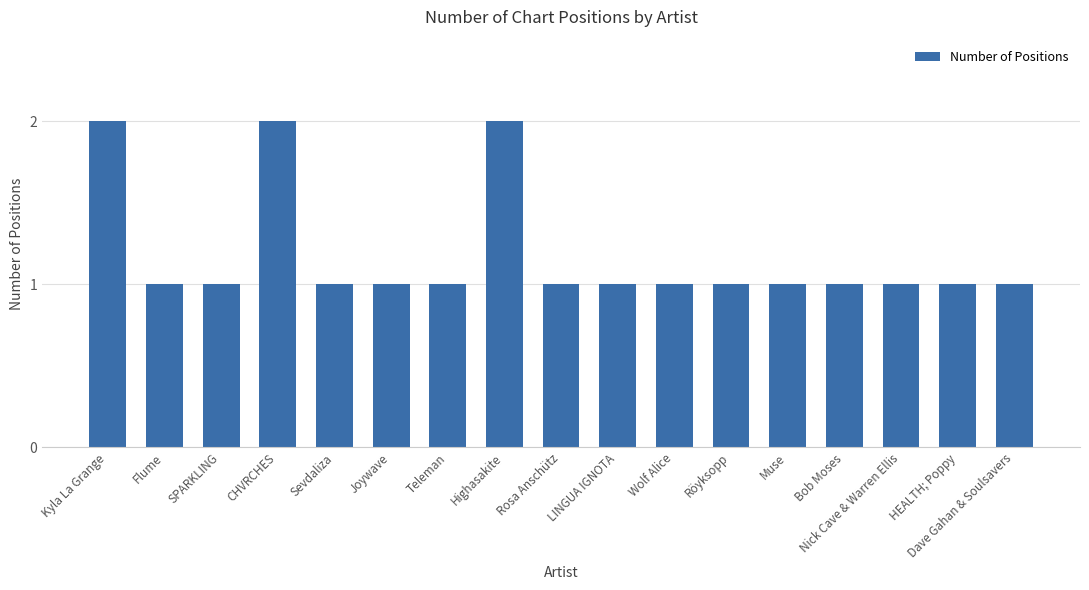

How many values are between 1 and 2?

17